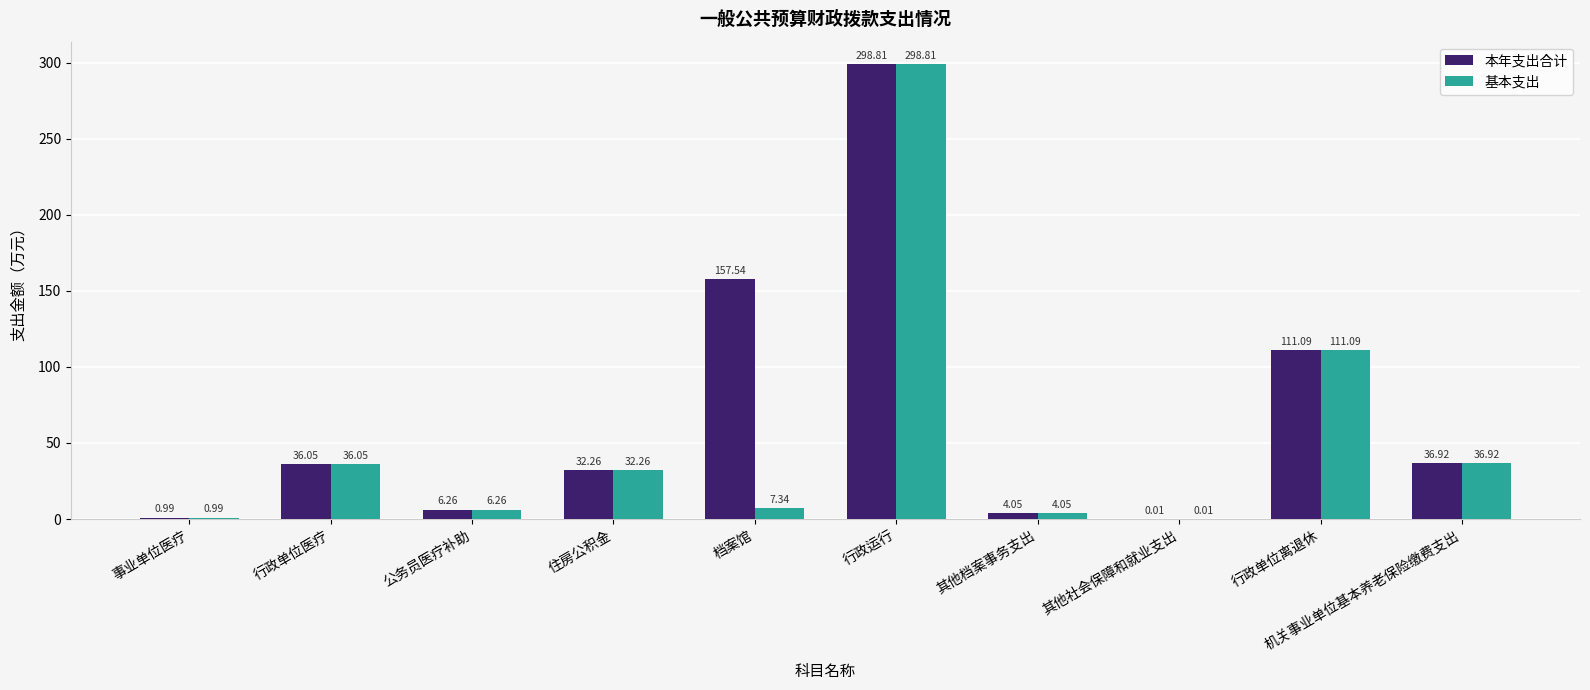

The value of 基本支出 at 机关事业单位基本养老保险缴费支出 is 62.3. True or false?

False